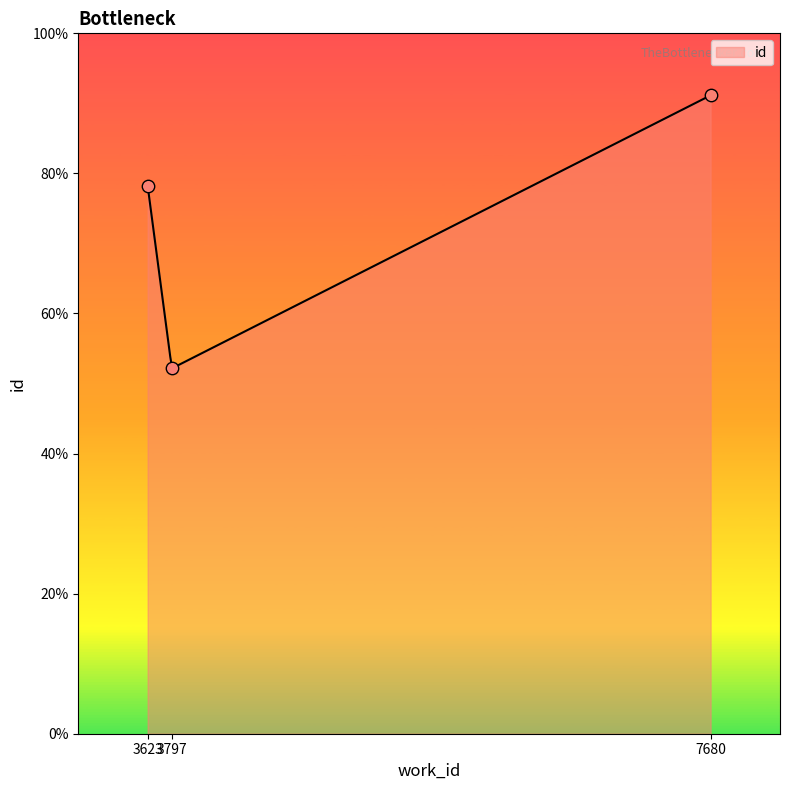

Between 3797 and 7680, which is larger?

7680